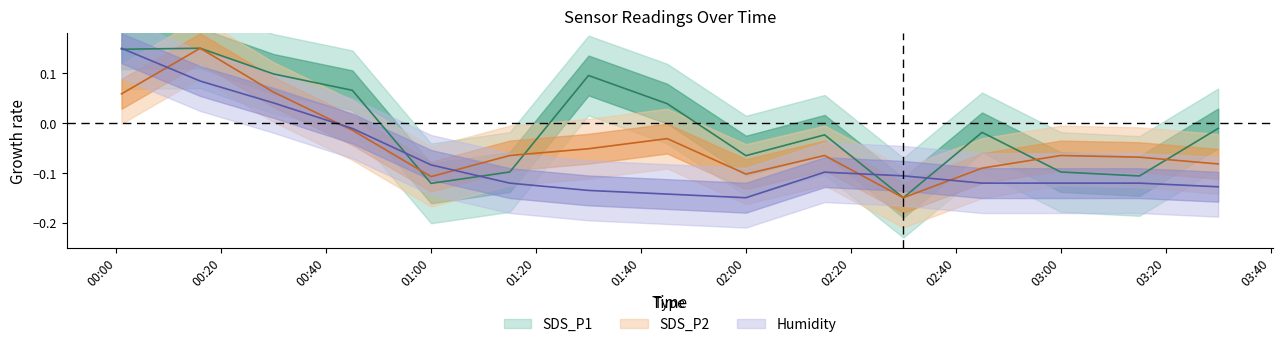

What is the label of the 4th point from the right?

2022/12/04 02:45